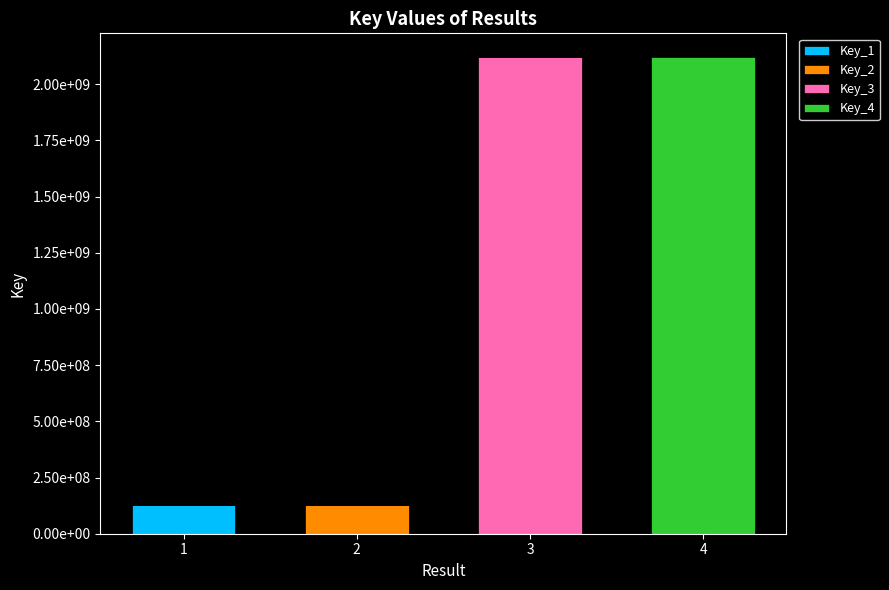

Which series has the largest range (max minus min)?

Key_4